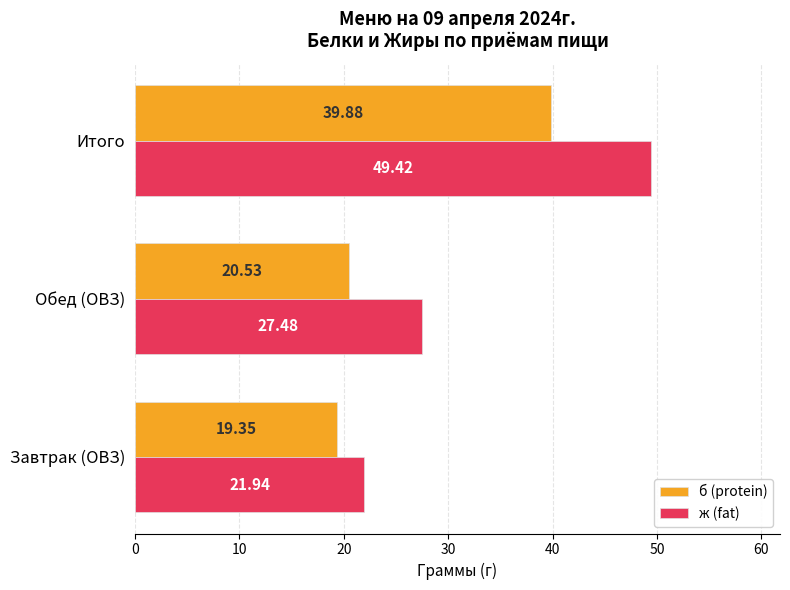

Which series has the largest range (max minus min)?

ж (fat)